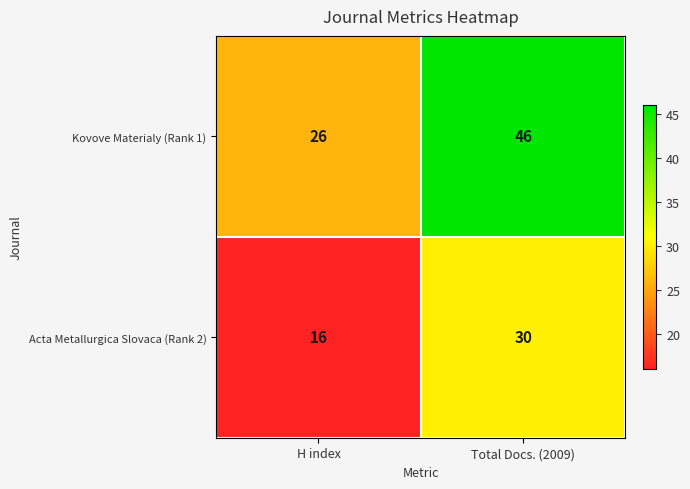

List the series in order of their overall mean, highest first.

Kovove Materialy (Rank 1), Acta Metallurgica Slovaca (Rank 2)